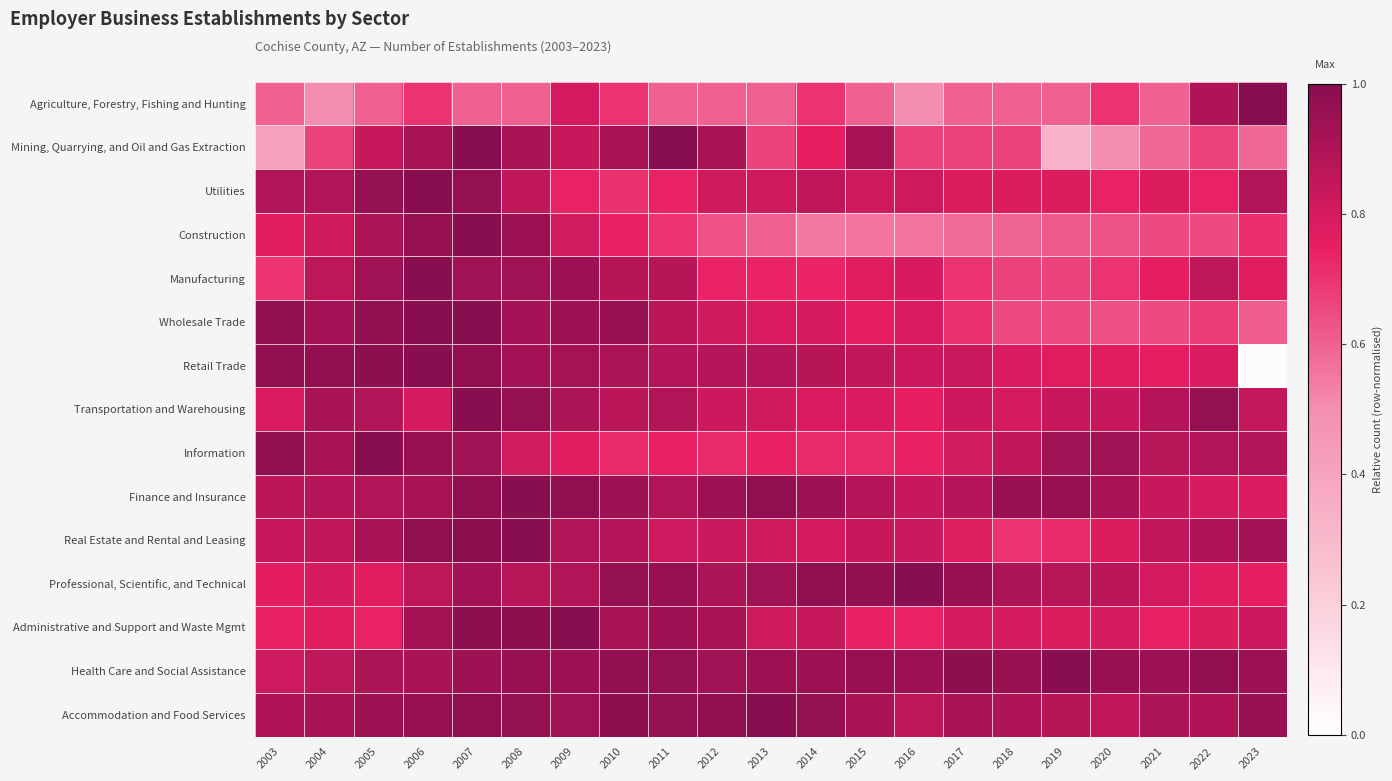

Which category has the highest value across all series?

2023